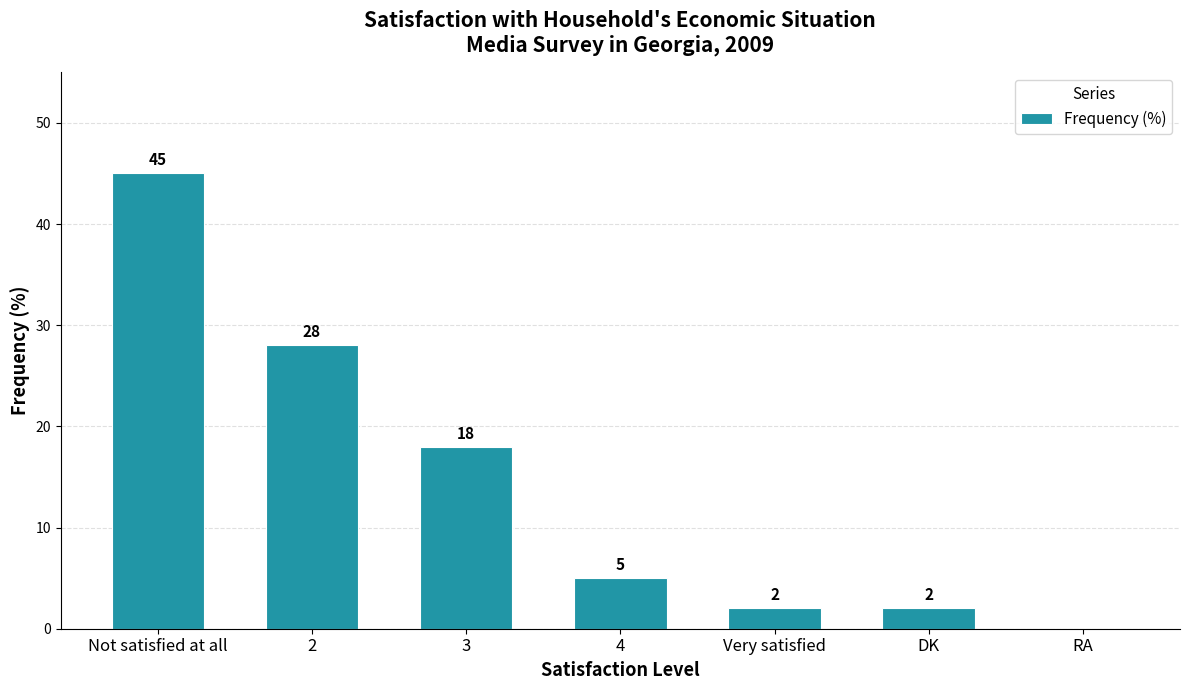

At which category does the chart reach its peak across all series?

Not satisfied at all